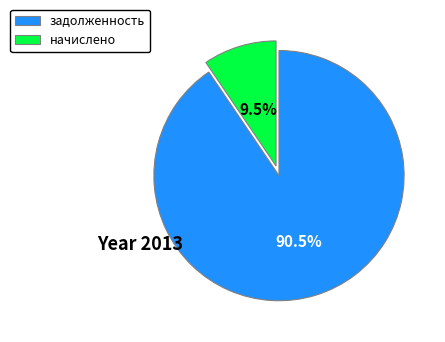

Rank the categories by value from highest to lowest.

задолженность, начислено